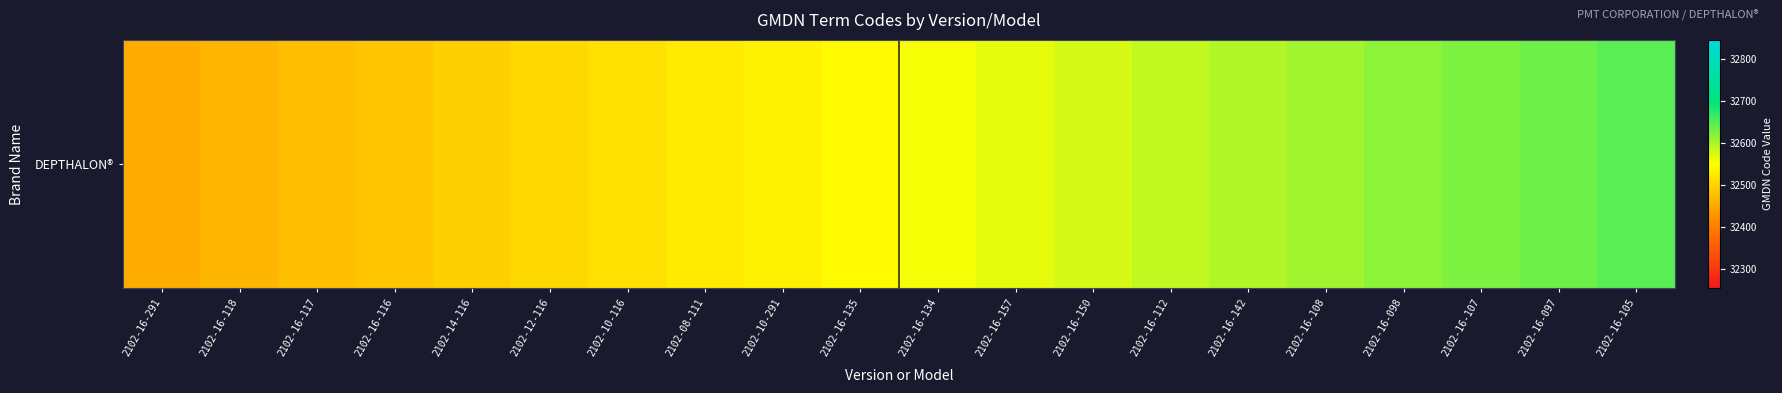

What is the change in value from 2102-16-108 to 2102-16-097?

+30